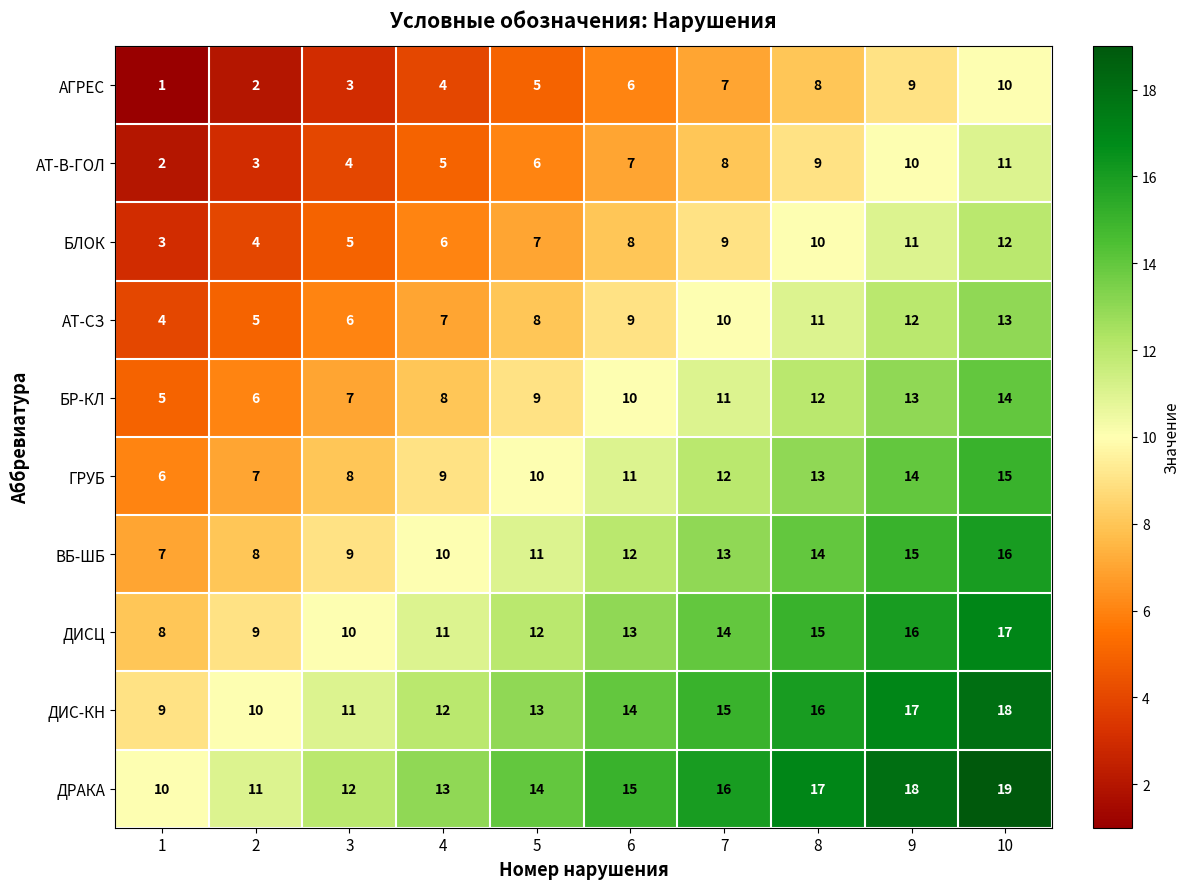

Which category has the highest value in the ГРУБ series?

10